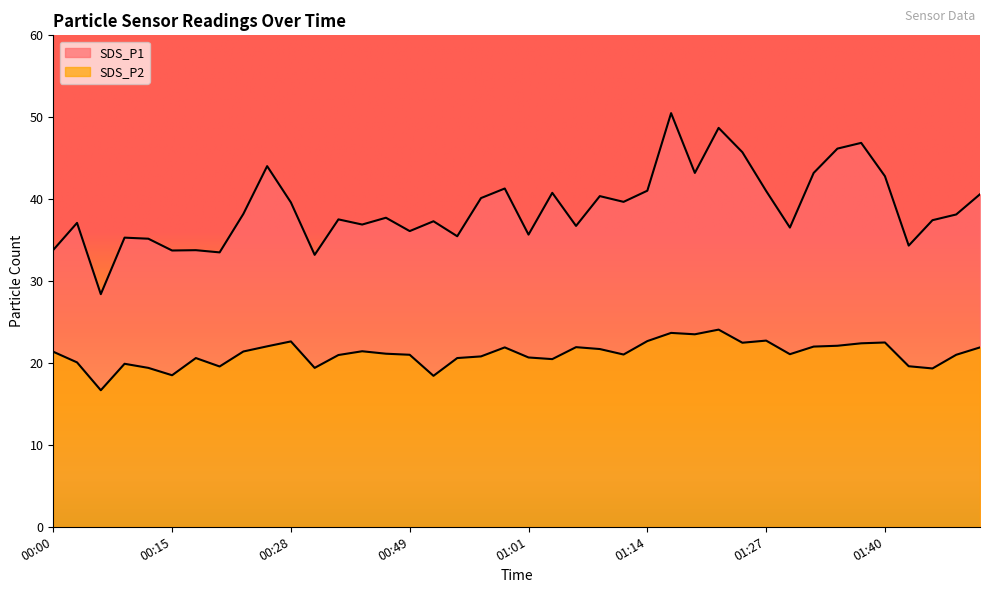

Read the SDS_P1 value at 00:42.

37.5